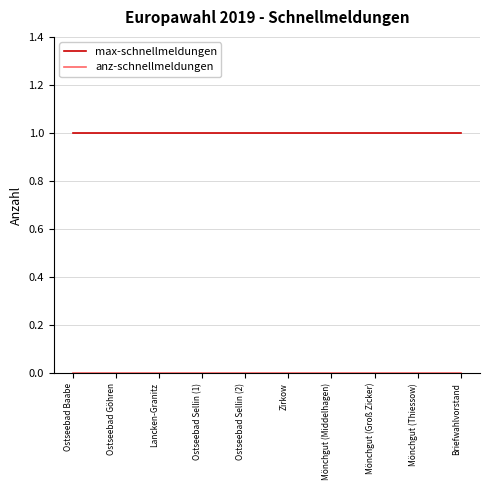

Does the chart display data point markers on the line(s)?

No